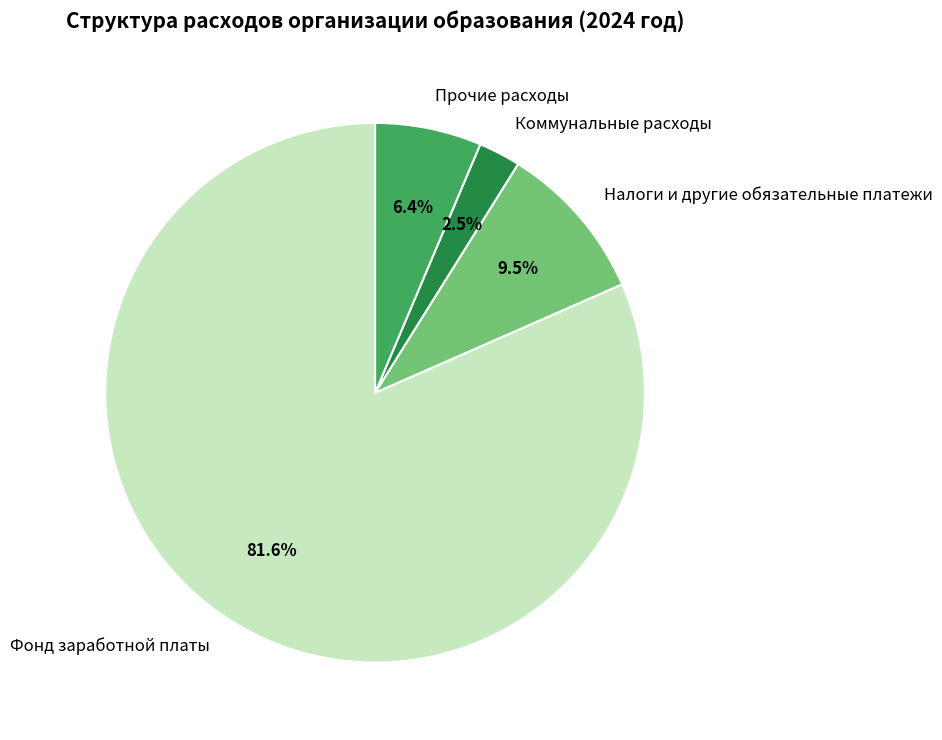

Which category has the smallest portion of the pie?

Коммунальные расходы